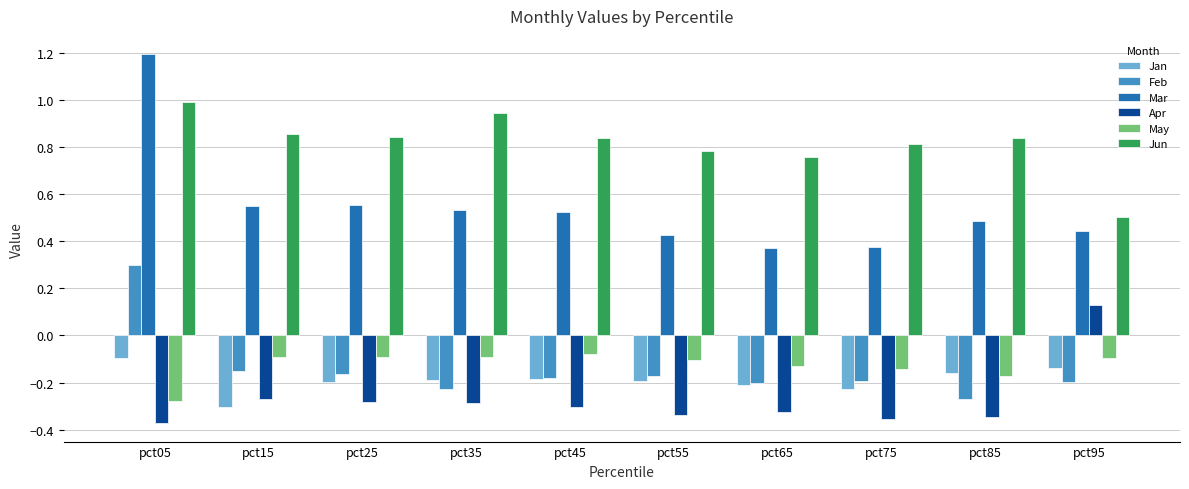

What is the spread (max minus min) of values at pct65?

1.1